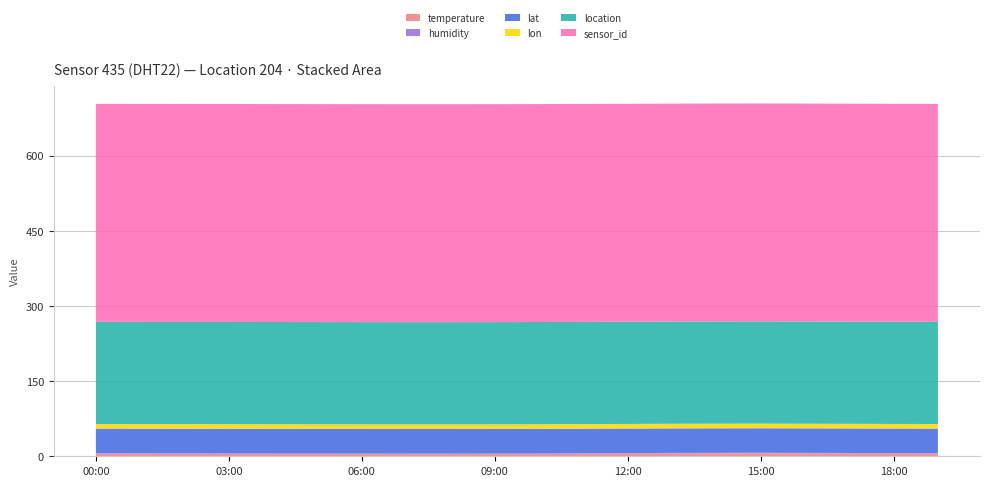

Reading left to right, extract all data points from this chart.

temperature: 00:00=5.2	01:00=5.1	02:00=5.0	03:00=4.9	04:00=4.8	05:00=4.7	06:00=4.6	07:00=4.5	08:00=4.5	09:00=4.6	10:00=4.8	11:00=5.1	12:00=5.4	13:00=5.7	14:00=5.9	15:00=6.0	16:00=5.8	17:00=5.6	18:00=5.4	19:00=5.2
humidity: 00:00=1.0	01:00=1.0	02:00=1.0	03:00=1.0	04:00=1.0	05:00=1.0	06:00=1.0	07:00=1.0	08:00=1.0	09:00=1.0	10:00=1.0	11:00=1.0	12:00=1.0	13:00=1.0	14:00=1.0	15:00=1.0	16:00=1.0	17:00=1.0	18:00=1.0	19:00=1.0
lat: 00:00=48.9	01:00=48.9	02:00=48.9	03:00=48.9	04:00=48.9	05:00=48.9	06:00=48.9	07:00=48.9	08:00=48.9	09:00=48.9	10:00=48.9	11:00=48.9	12:00=48.9	13:00=48.9	14:00=48.9	15:00=48.9	16:00=48.9	17:00=48.9	18:00=48.9	19:00=48.9
lon: 00:00=9.3	01:00=9.3	02:00=9.3	03:00=9.3	04:00=9.3	05:00=9.3	06:00=9.3	07:00=9.3	08:00=9.3	09:00=9.3	10:00=9.3	11:00=9.3	12:00=9.3	13:00=9.3	14:00=9.3	15:00=9.3	16:00=9.3	17:00=9.3	18:00=9.3	19:00=9.3
location: 00:00=204.0	01:00=204.0	02:00=204.0	03:00=204.0	04:00=204.0	05:00=204.0	06:00=204.0	07:00=204.0	08:00=204.0	09:00=204.0	10:00=204.0	11:00=204.0	12:00=204.0	13:00=204.0	14:00=204.0	15:00=204.0	16:00=204.0	17:00=204.0	18:00=204.0	19:00=204.0
sensor_id: 00:00=435.0	01:00=435.0	02:00=435.0	03:00=435.0	04:00=435.0	05:00=435.0	06:00=435.0	07:00=435.0	08:00=435.0	09:00=435.0	10:00=435.0	11:00=435.0	12:00=435.0	13:00=435.0	14:00=435.0	15:00=435.0	16:00=435.0	17:00=435.0	18:00=435.0	19:00=435.0